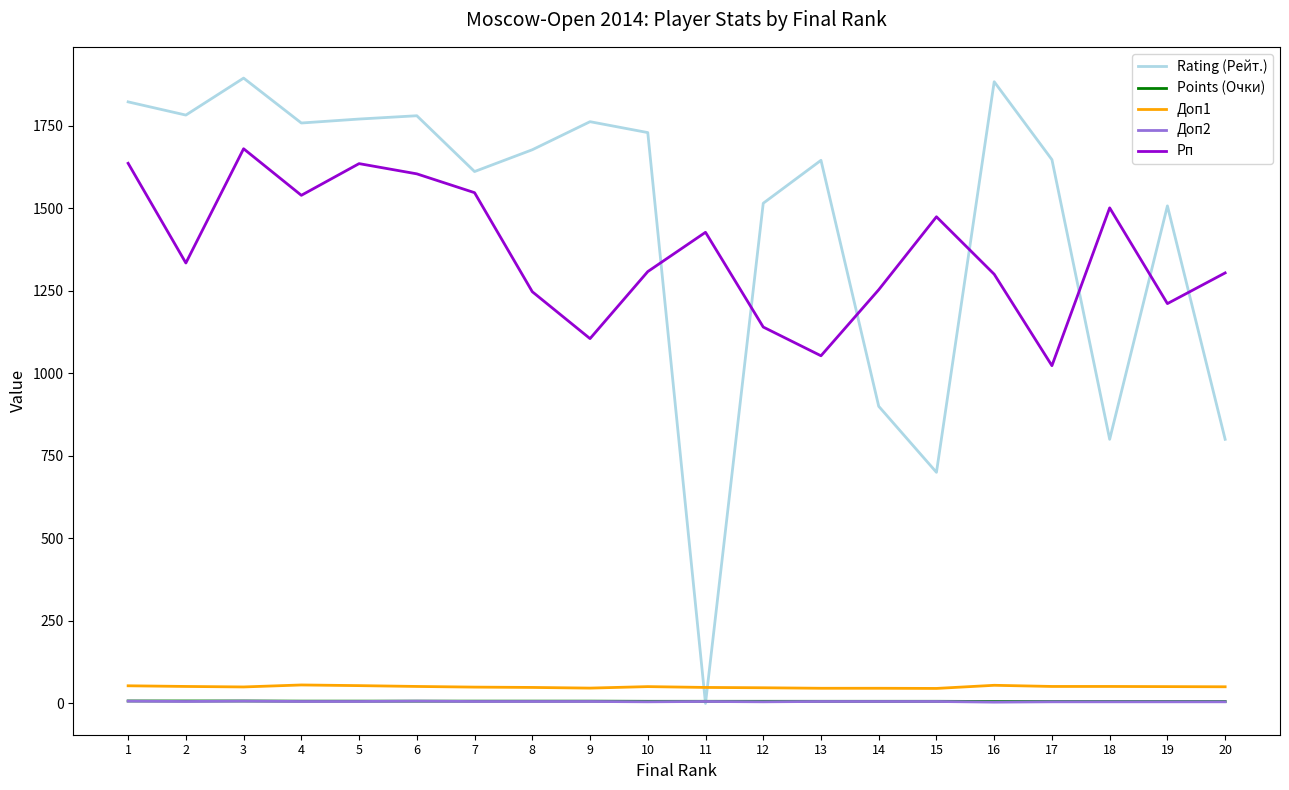

Which series has the widest spread of values?

Rating (Рейт.)